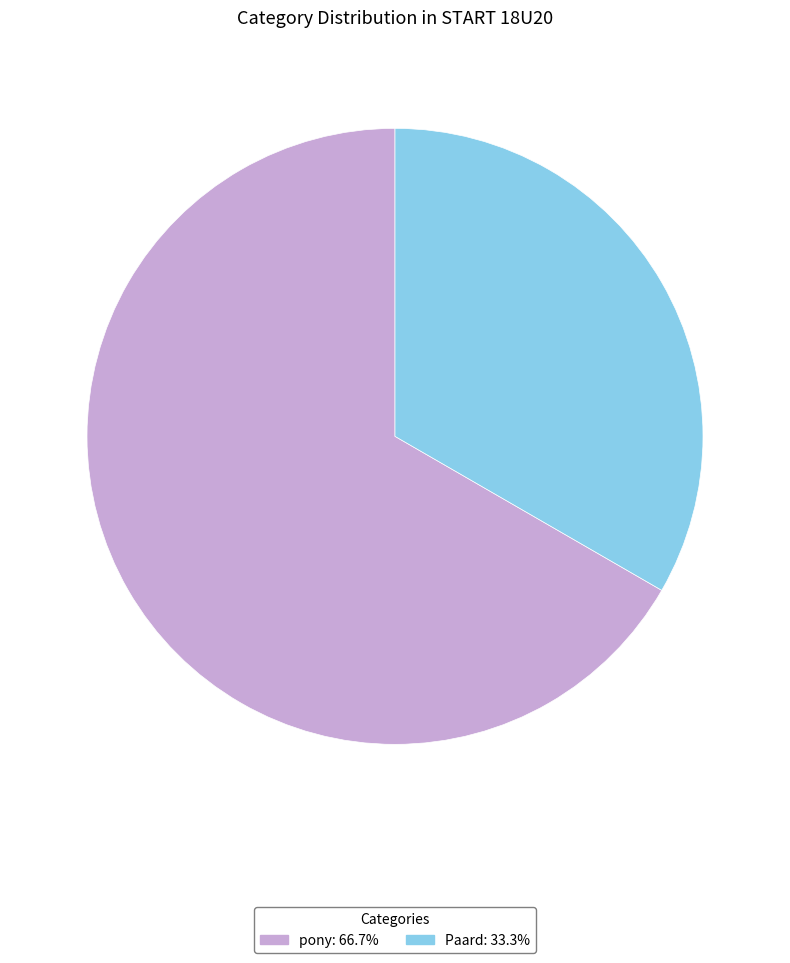

Do Paard and pony together represent more than half of the pie?

Yes